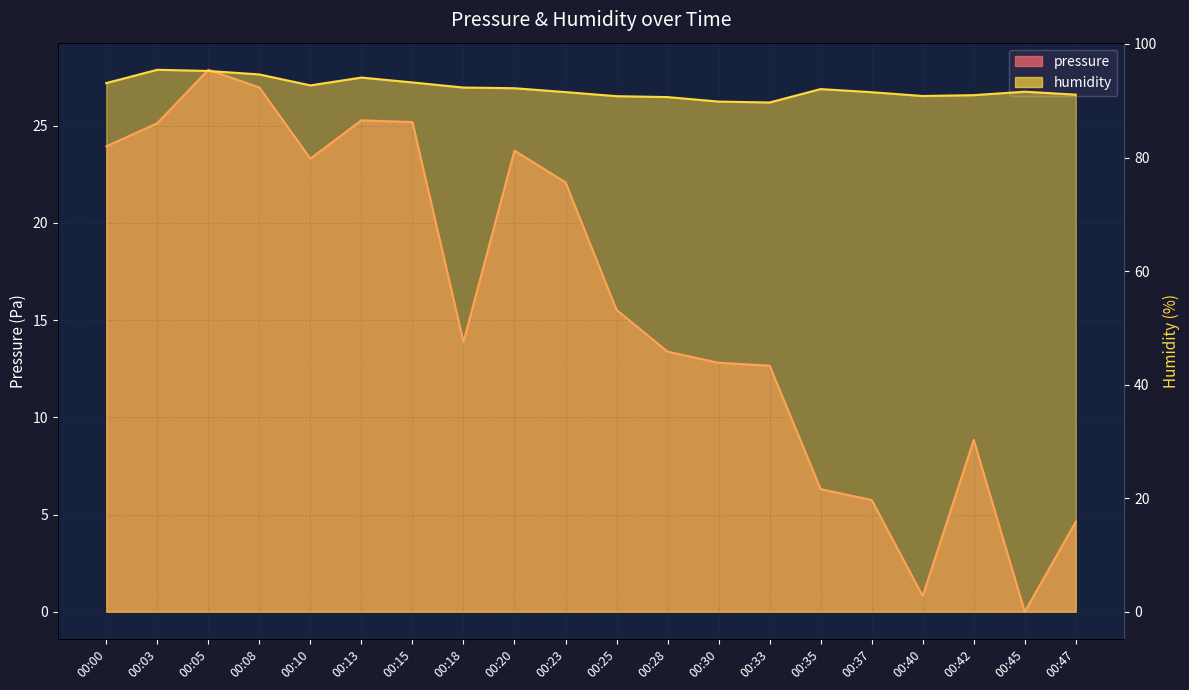

What is the value of the humidity point at the 2nd from the left?

95.5